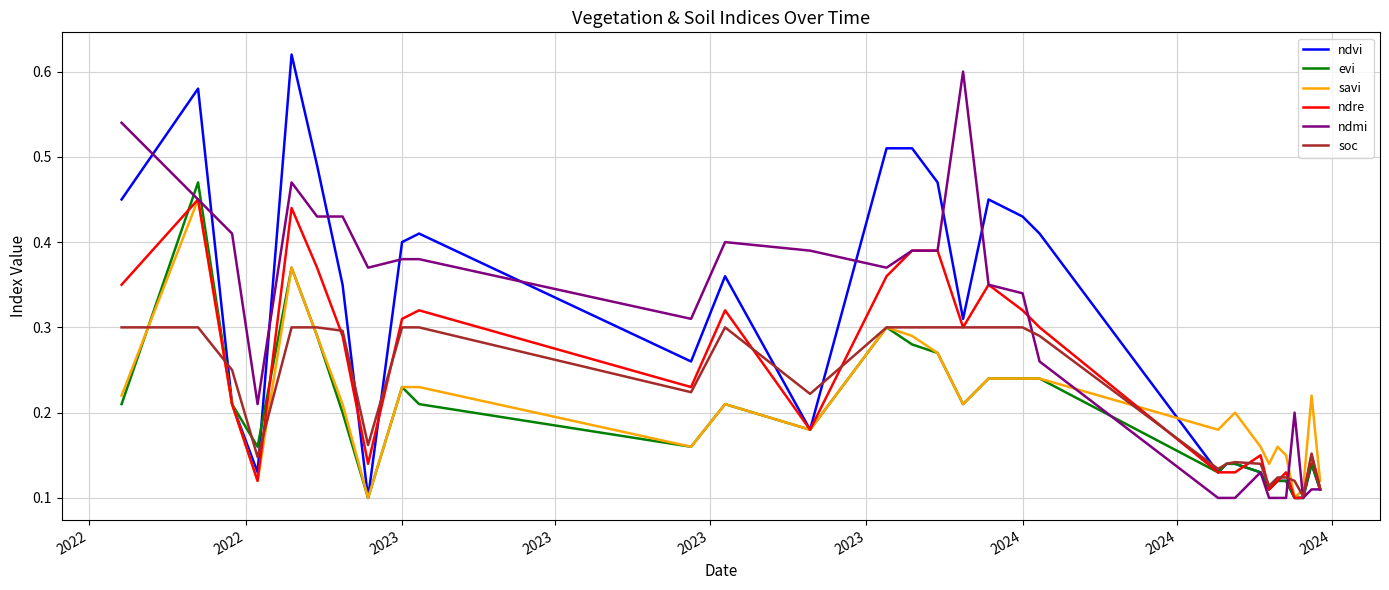

After their last crossing, which series has the higher values: savi or soc?

savi